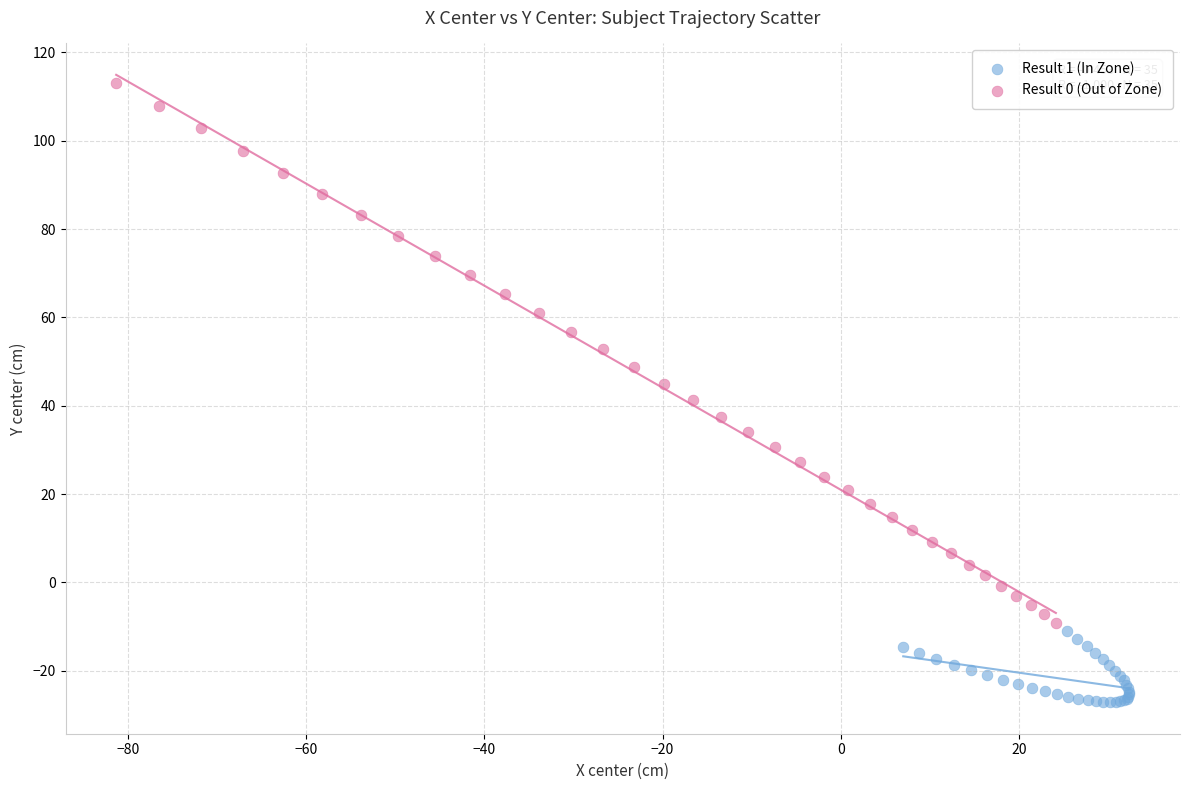

Which series contains the highest Y value?

Result 0 (Out of Zone)